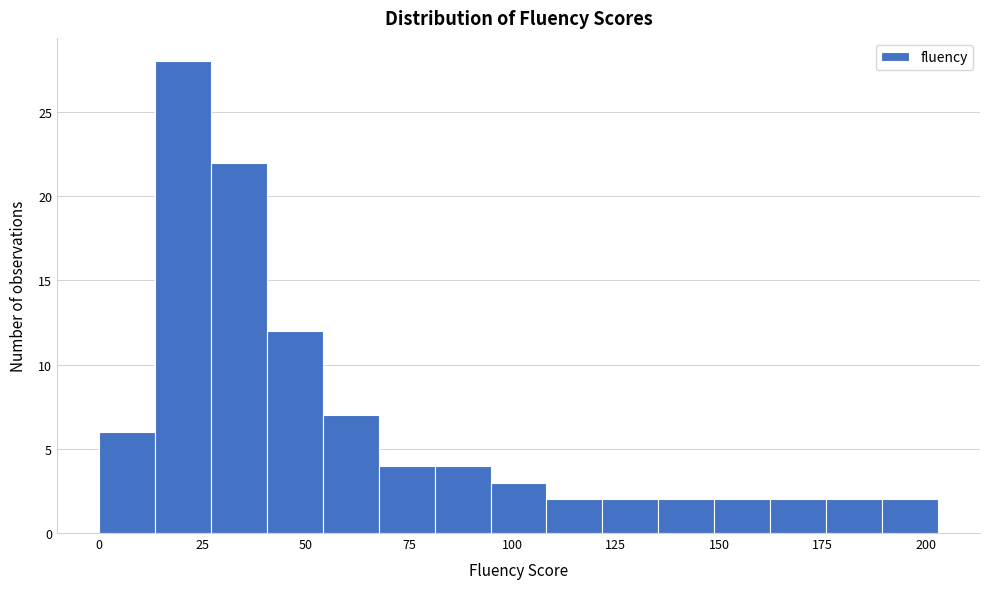

Read against the x-axis, roughly where is the centre of the tallest bar?

20